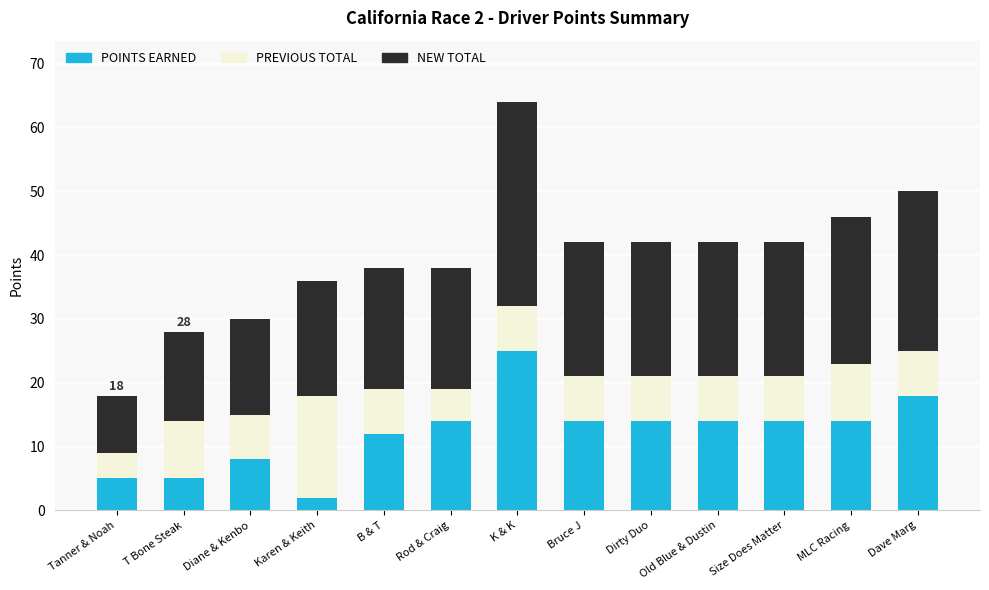

What is the average value of the POINTS EARNED series?

12